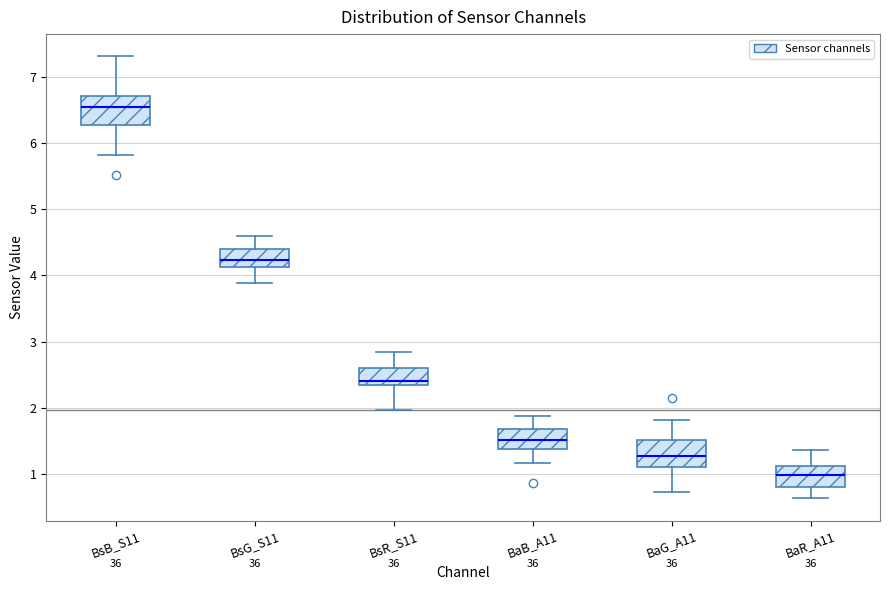

Which box has the highest median line?

BsB_S11